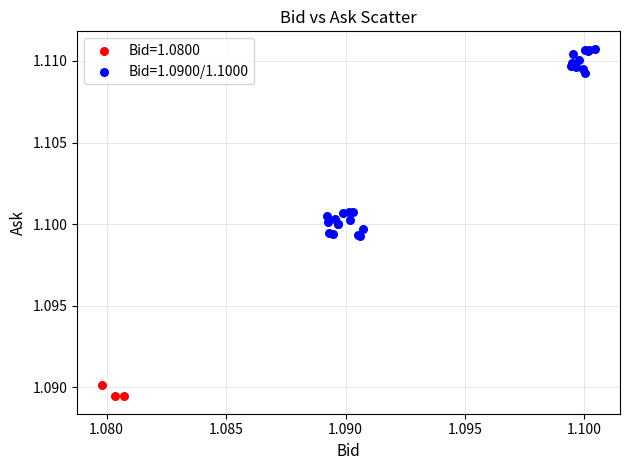

Which series has the largest Y range (max minus min)?

Bid=1.0900/1.1000